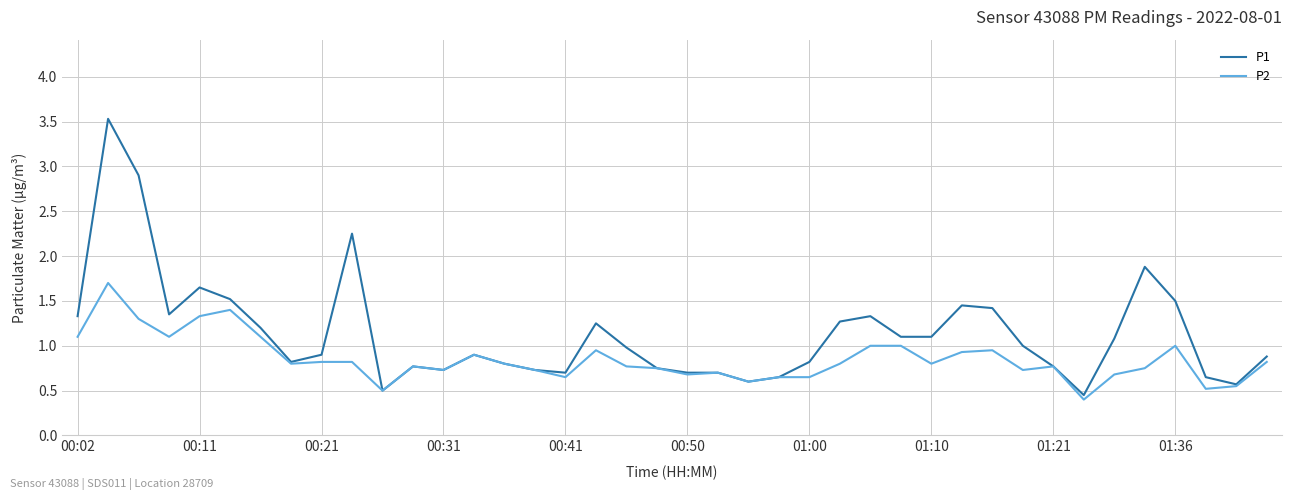

List the series in order of their peak value, lowest first.

P2, P1